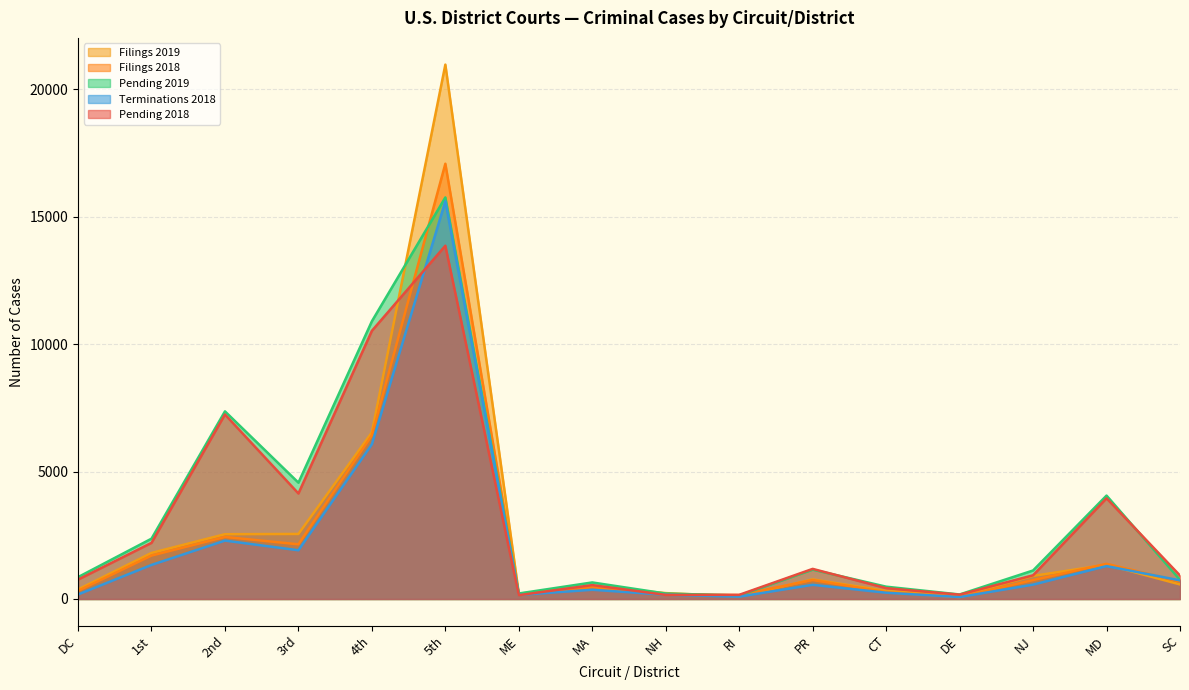

Which has a higher value, 4th or 1st?

4th